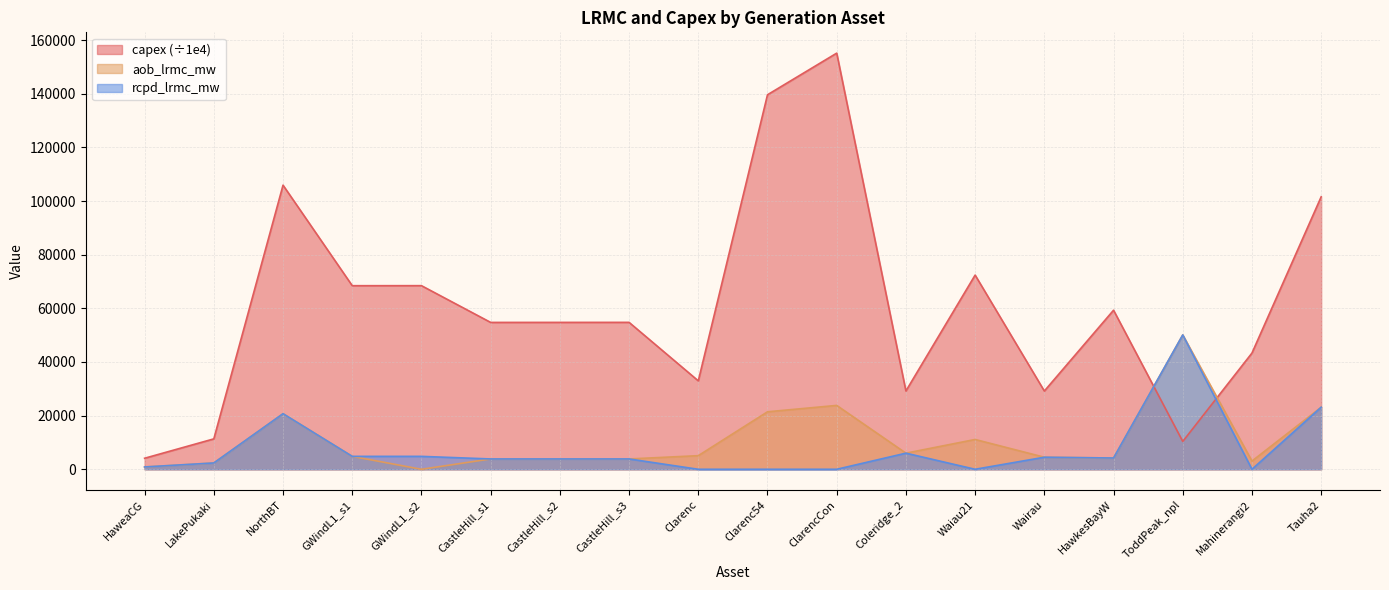

At which category does rcpd_lrmc_mw reach its first local valley?

GWindL1_s1